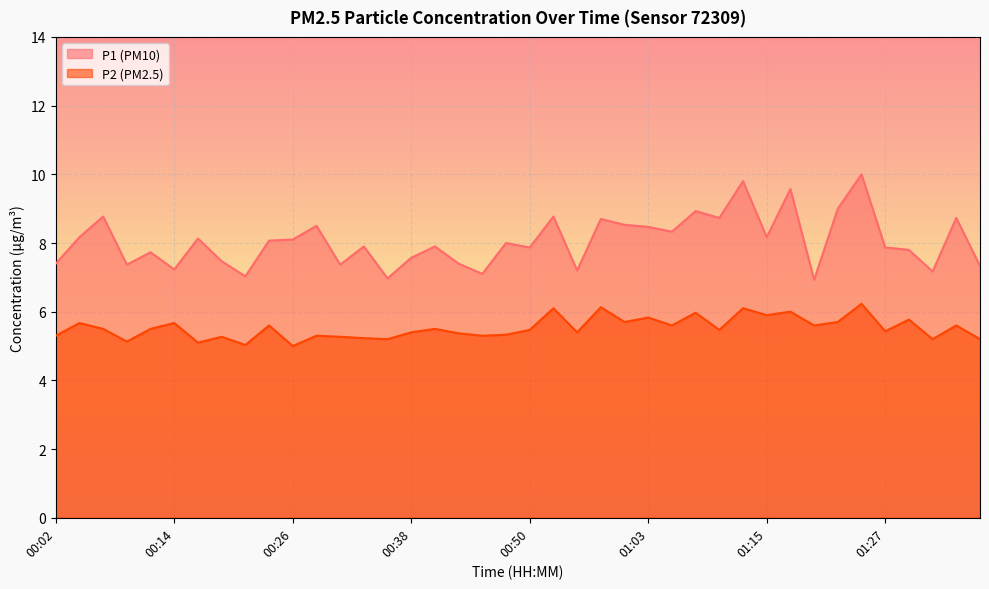

Which series has the largest total across all categories?

P1 (PM10)